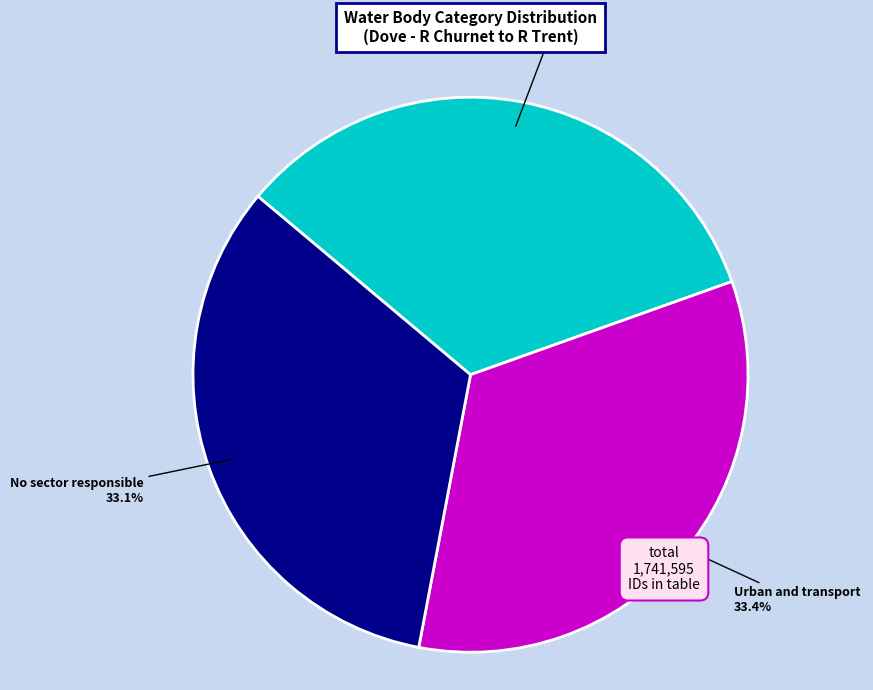

Is there a majority slice in this chart?

No